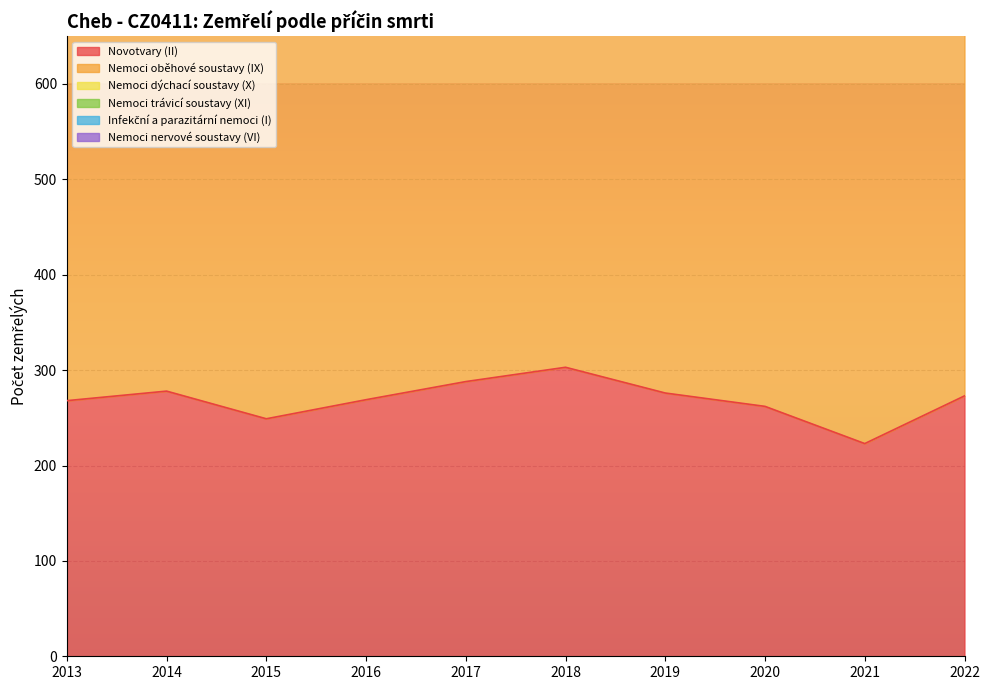

At which category is the sum across all series the highest?

2017